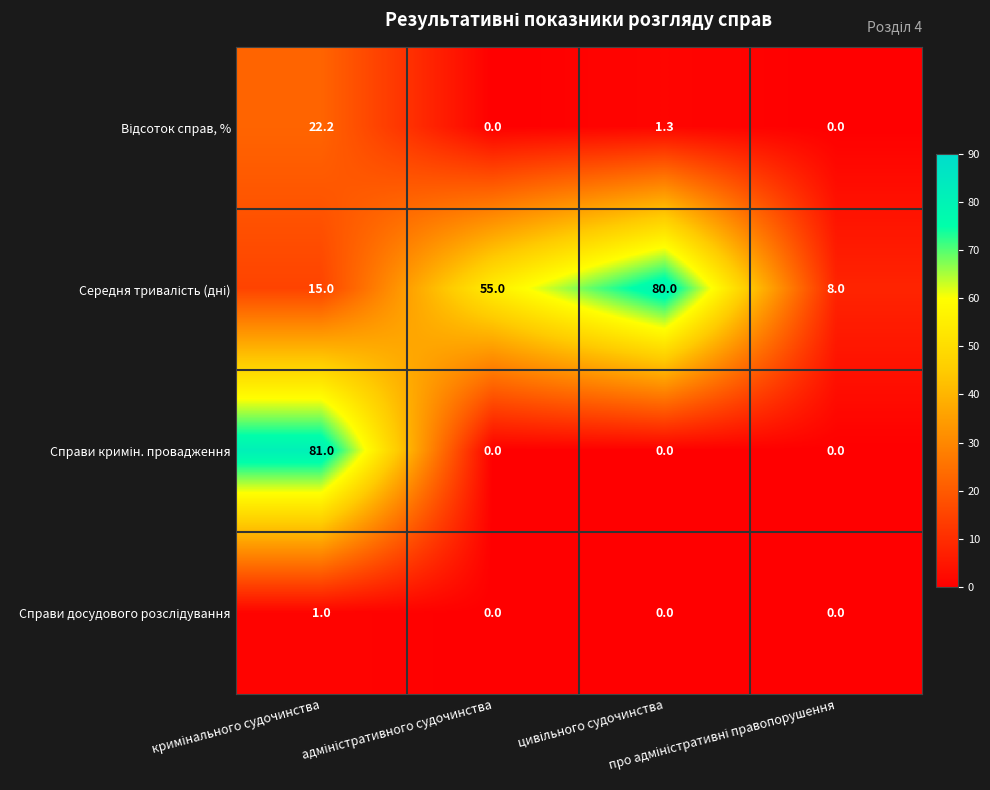

At how many categories does at least one series exceed 3?

4